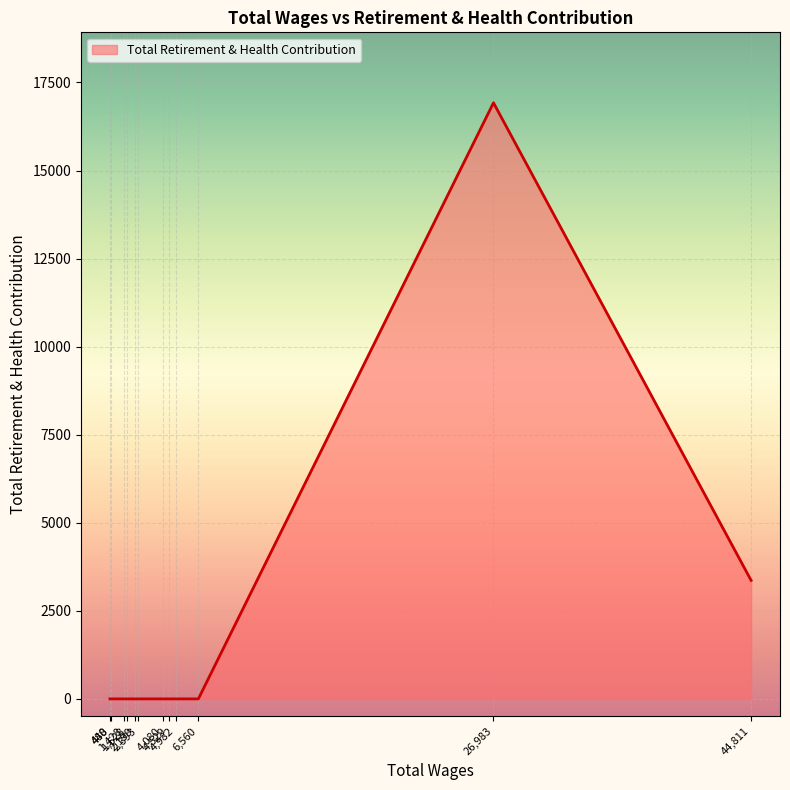

Where is the data nearest to the value 8461?

44,811